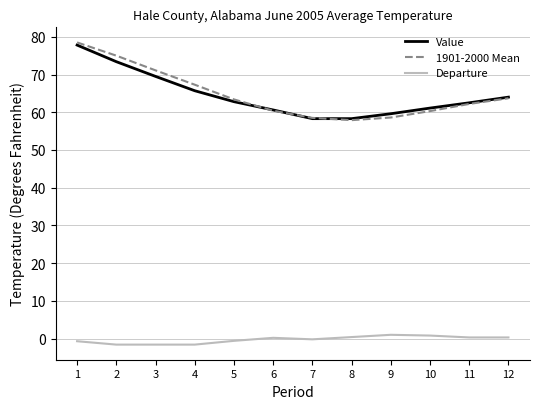

Count the number of categories in the chart.

12